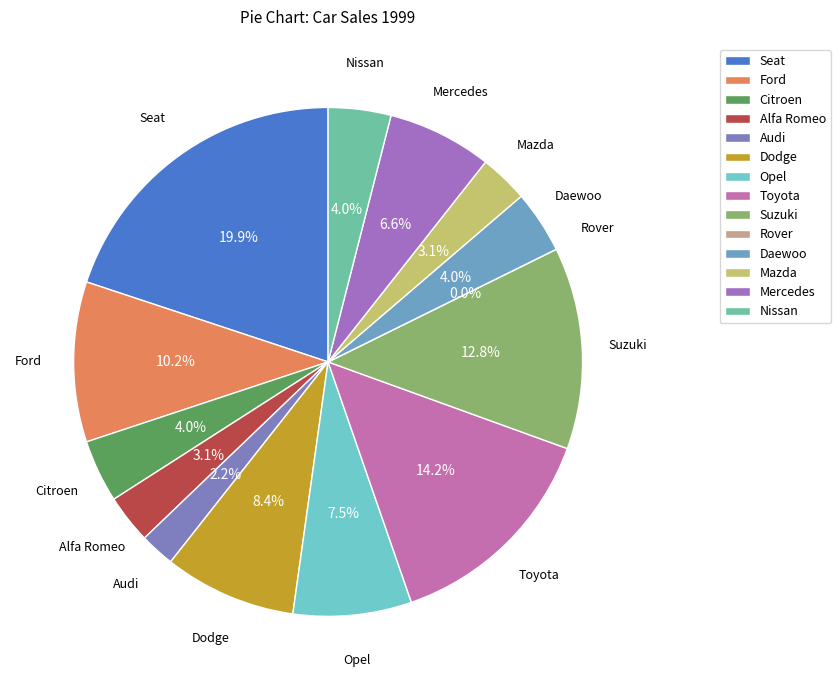

Which has a higher value, Citroen or Mercedes?

Mercedes